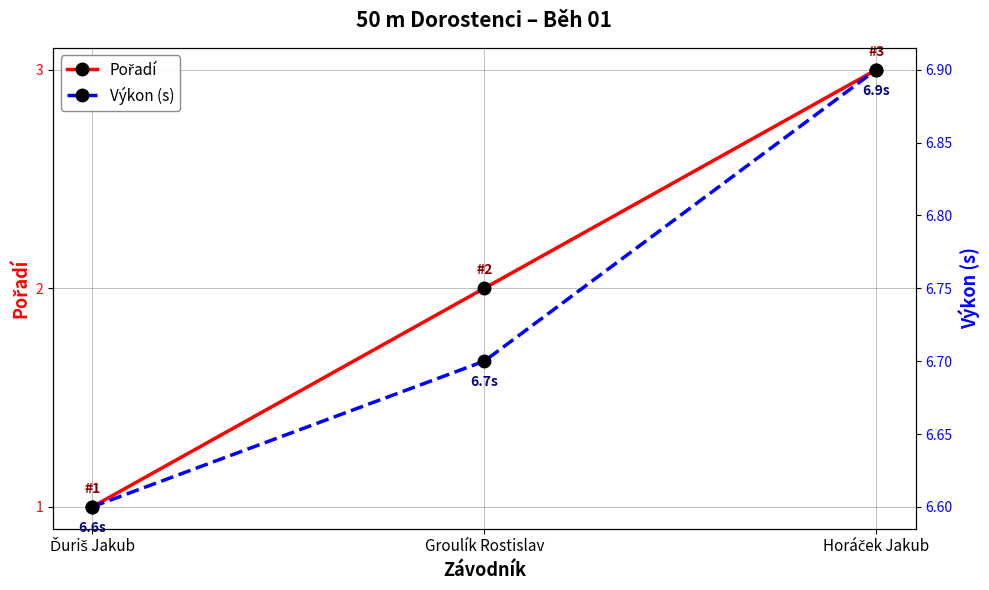

What is the minimum value for Pořadí?

1.0